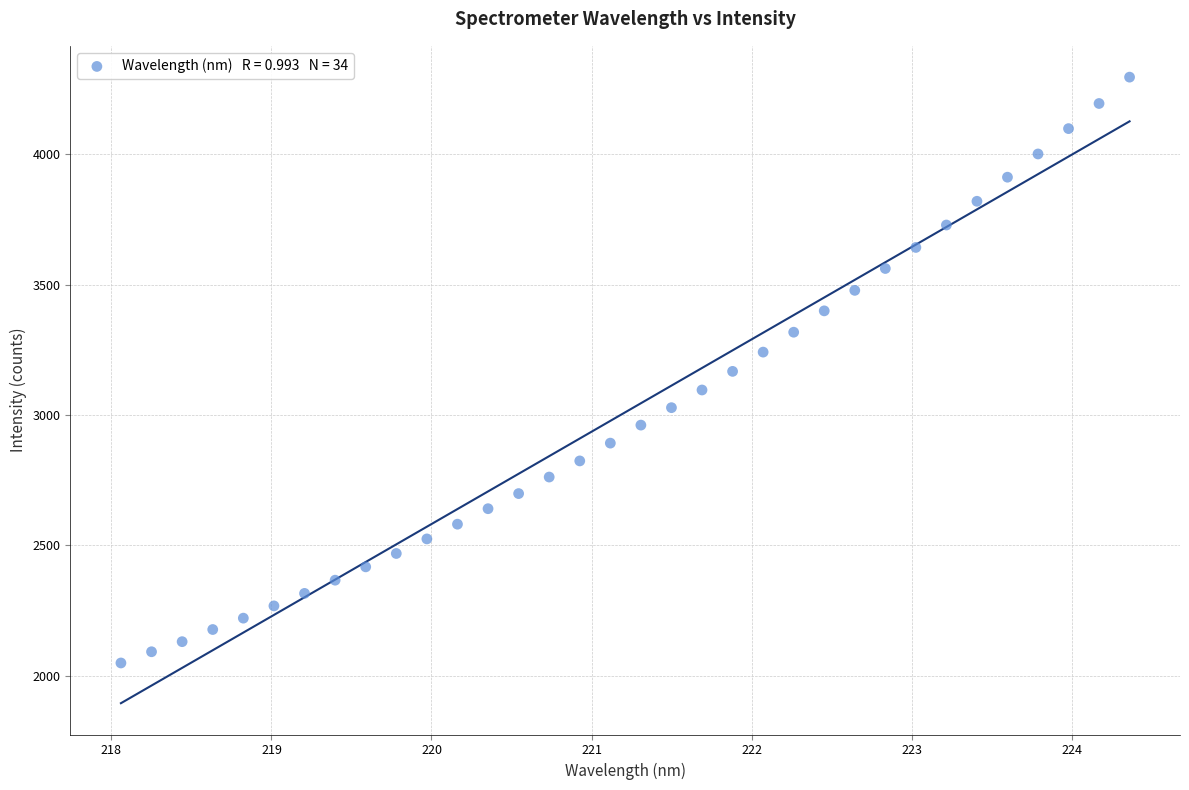

What is the range of X values (max minus min)?

6.3